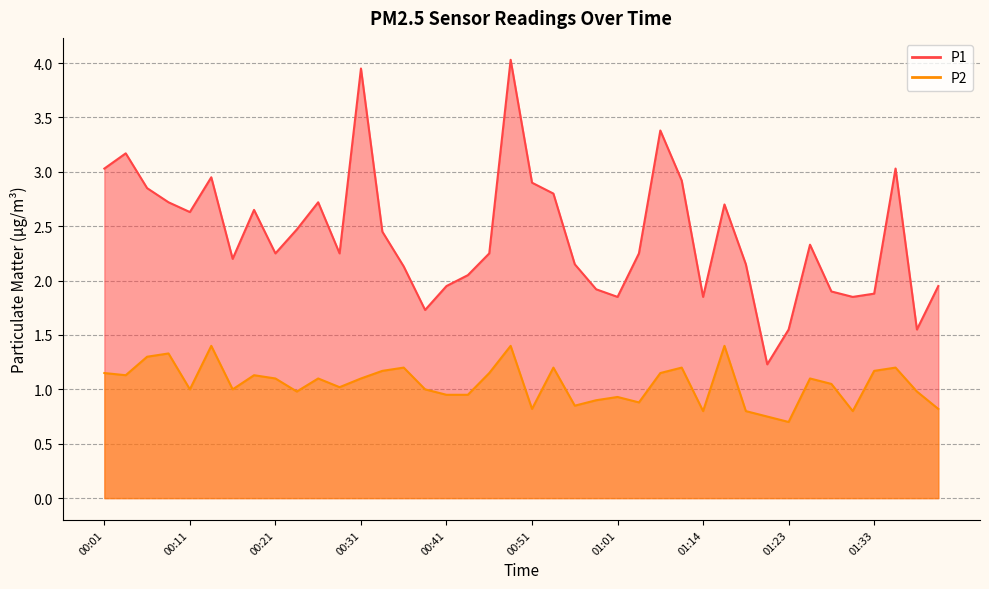

What is the label of the 22nd point from the left?

00:53